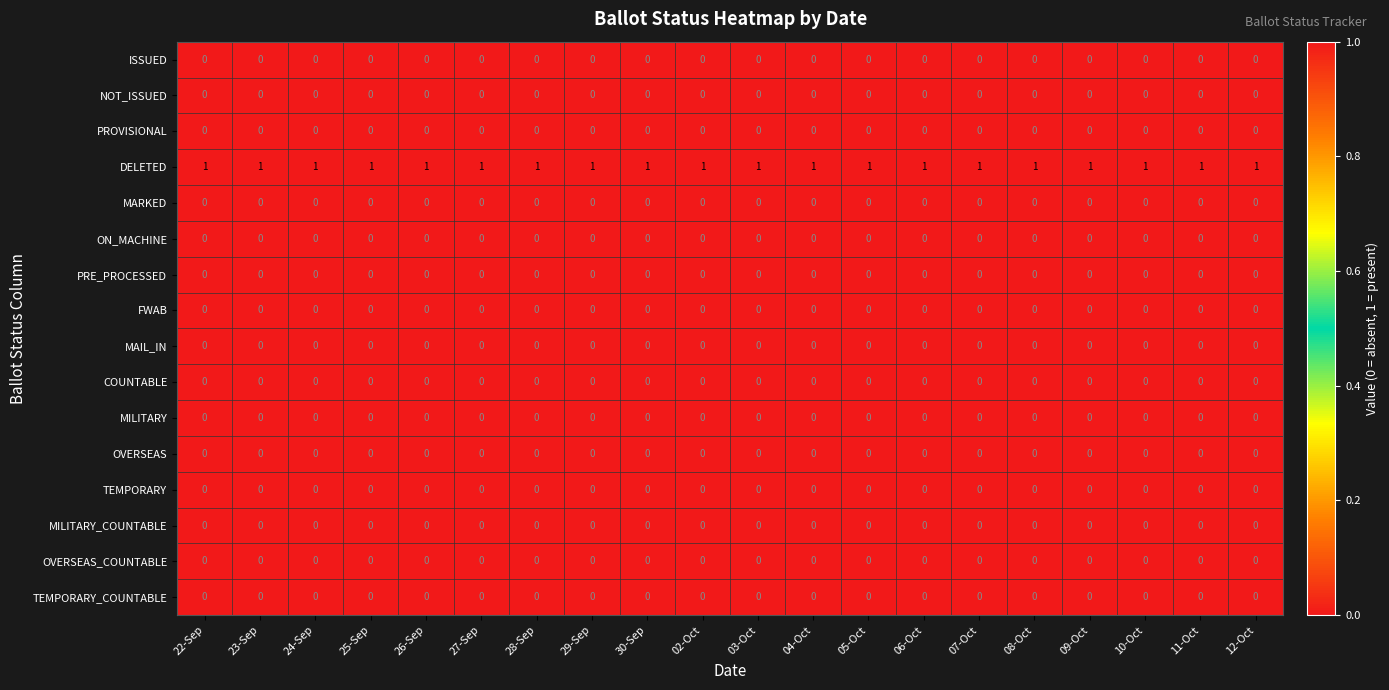

How many categories are shown in the chart?

20